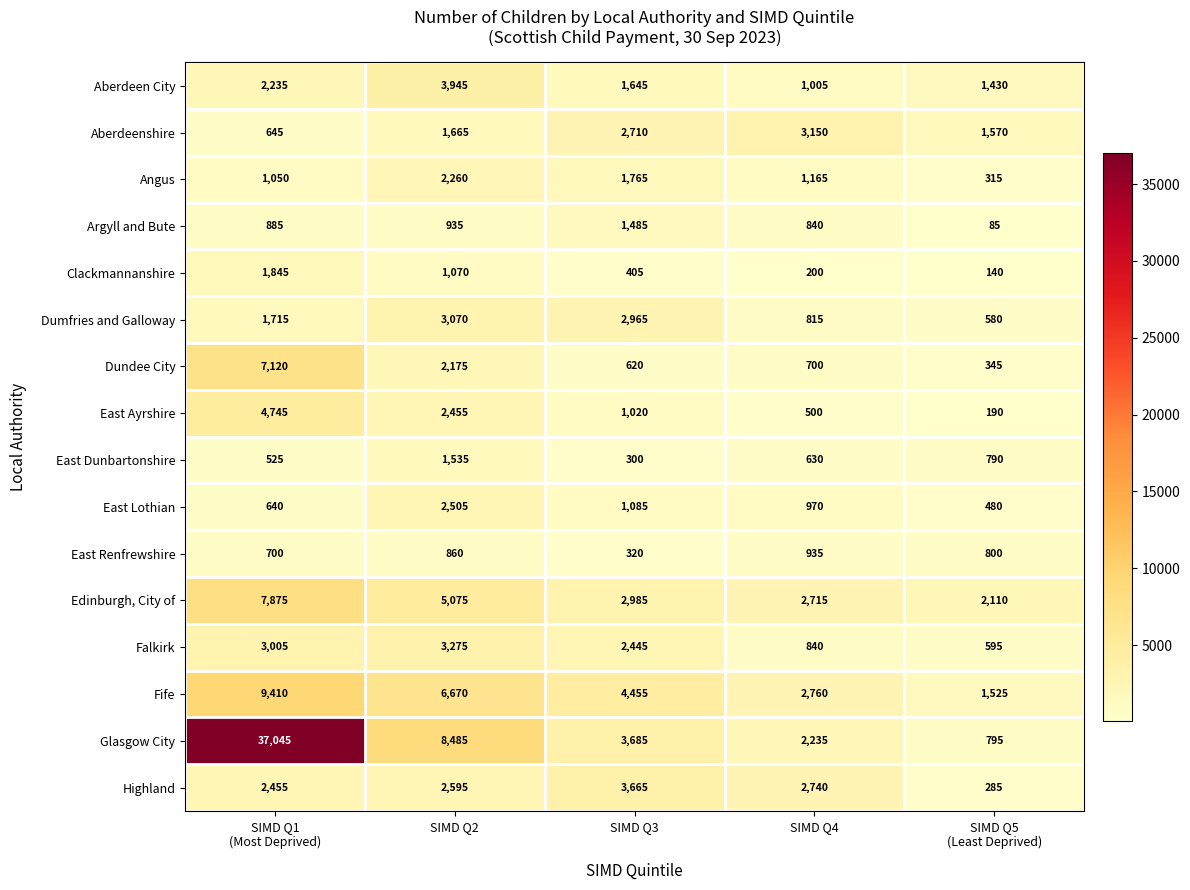

What is the sum of the Highland values at SIMD Q3 and SIMD Q4?

6405